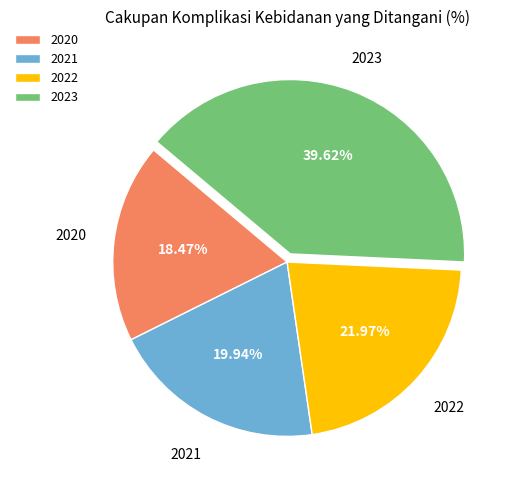

Rank the categories by value from highest to lowest.

2023, 2022, 2021, 2020